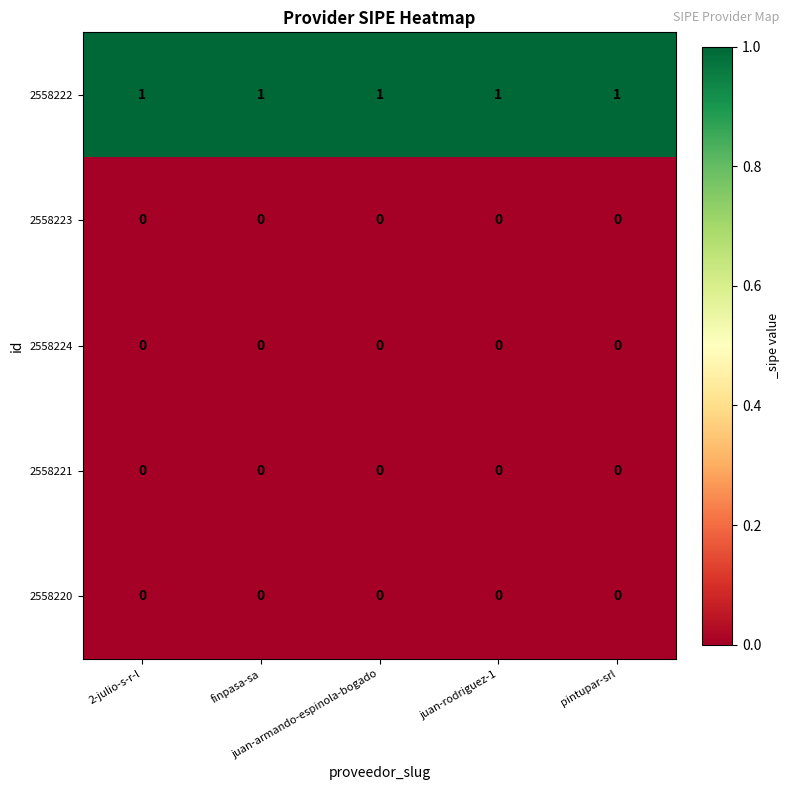

At how many categories does at least one series exceed 0?

5